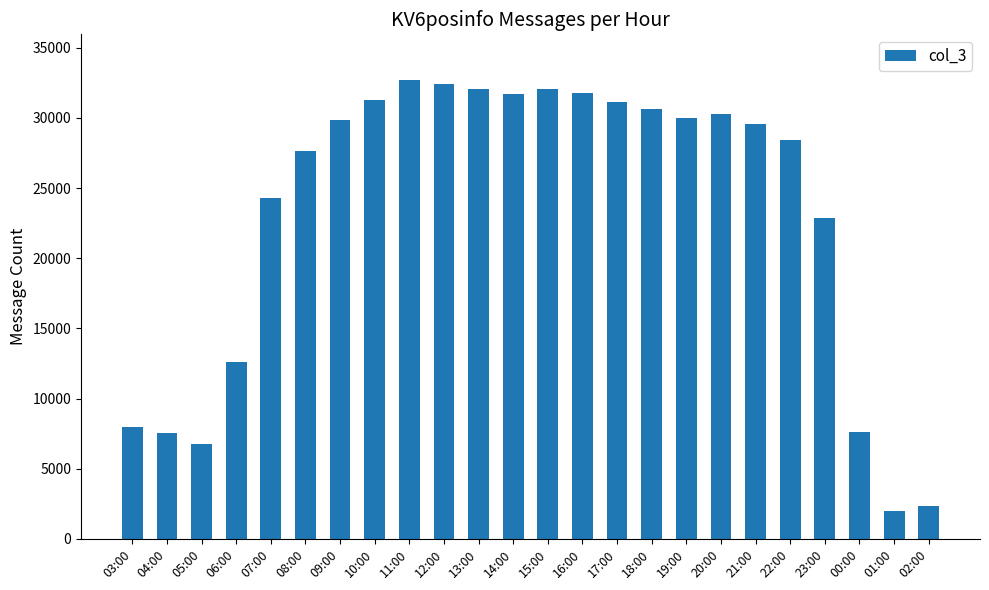

What is the average value?

23141